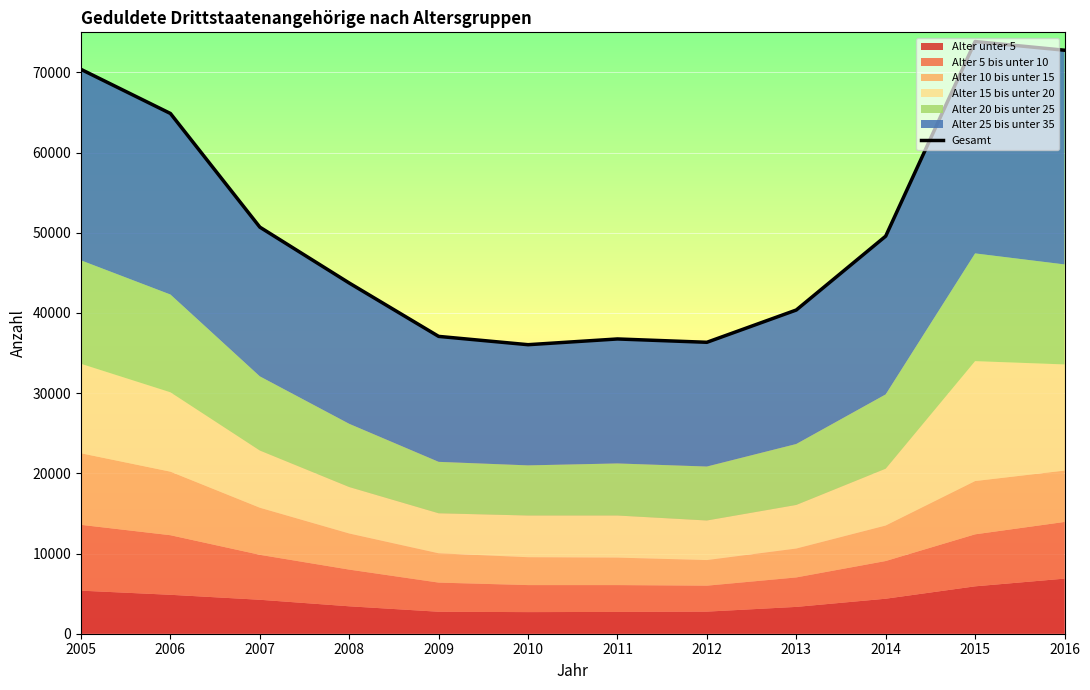

True or false: the data has more than 0 interior local peaks.

True